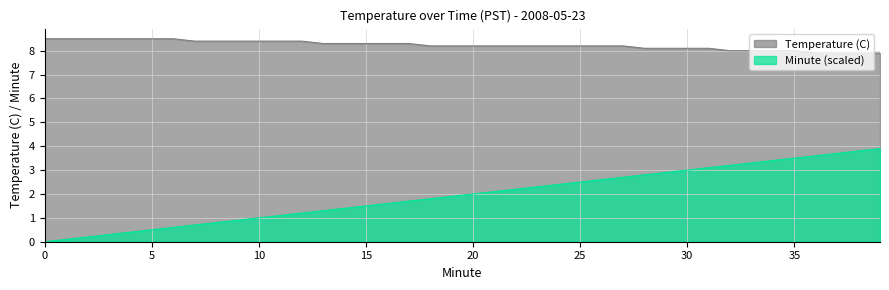

Rank the categories by Temperature (C) value from lowest to highest.

36, 37, 38, 39, 32, 33, 34, 35, 28, 29, 30, 31, 18, 19, 20, 21, 22, 23, 24, 25, 26, 27, 13, 14, 15, 16, 17, 7, 8, 9, 10, 11, 12, 0, 1, 2, 3, 4, 5, 6